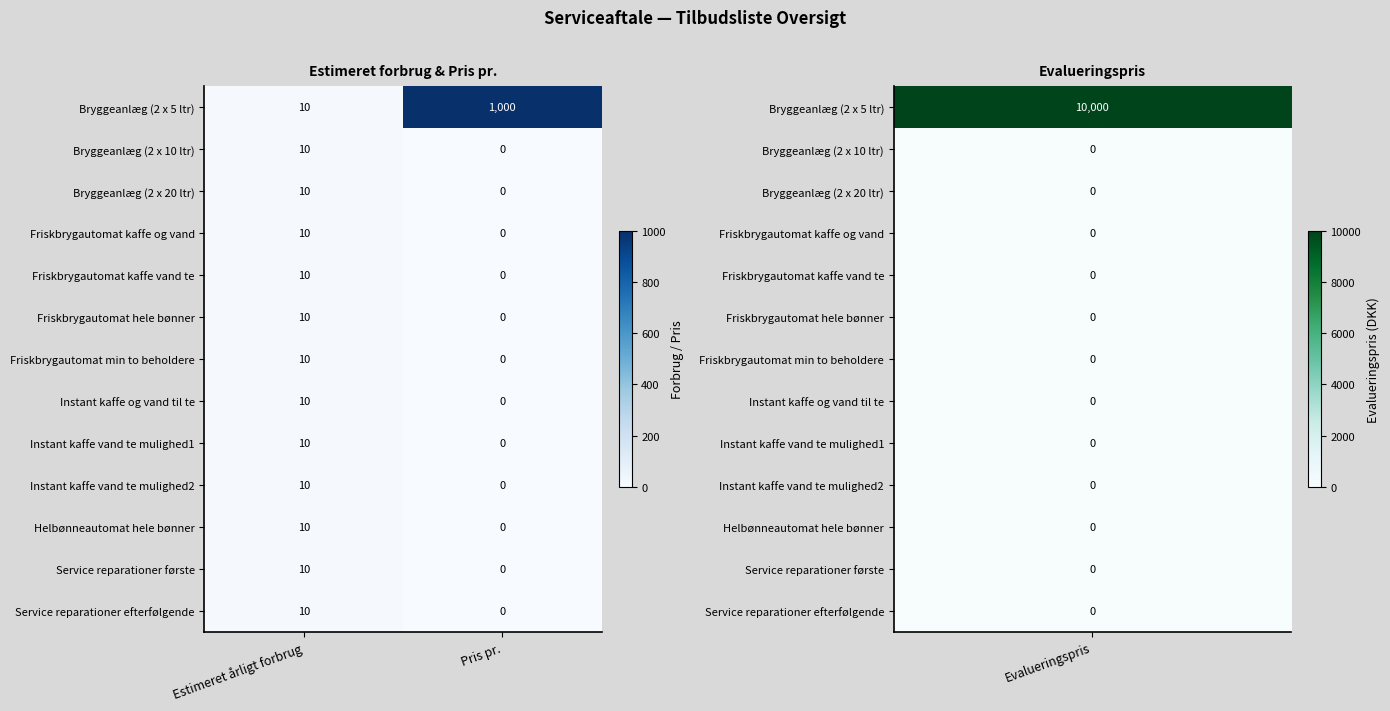

Which series has the largest range (max minus min)?

Bryggeanlæg (2 x 5 ltr)